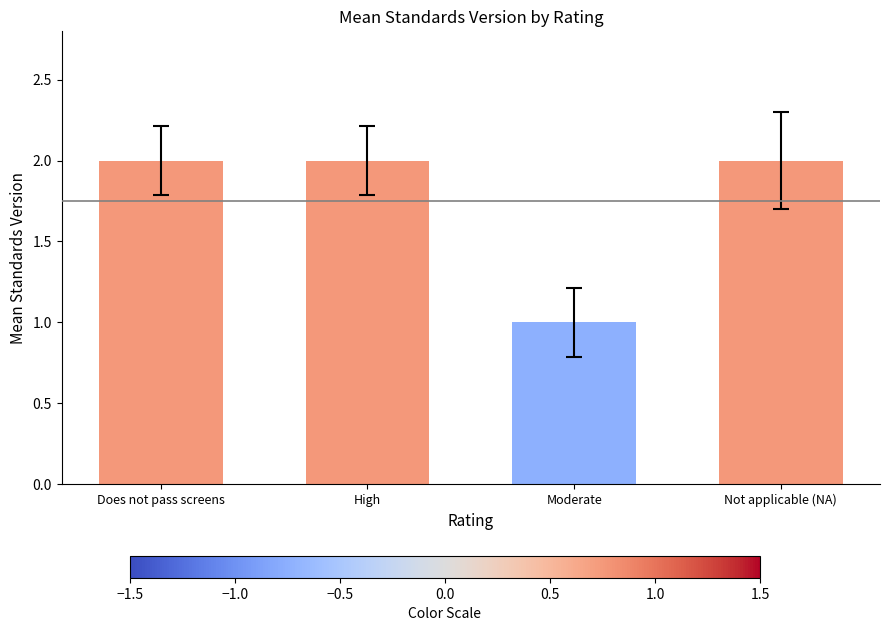

The chart shows a value of 2 at Does not pass screens. True or false?

True